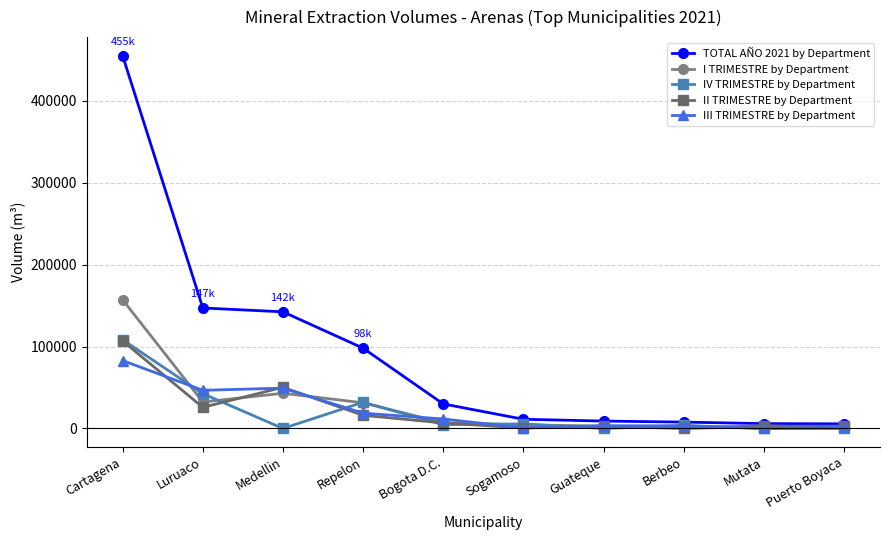

What is the label of the 10th point from the left?

Puerto Boyaca